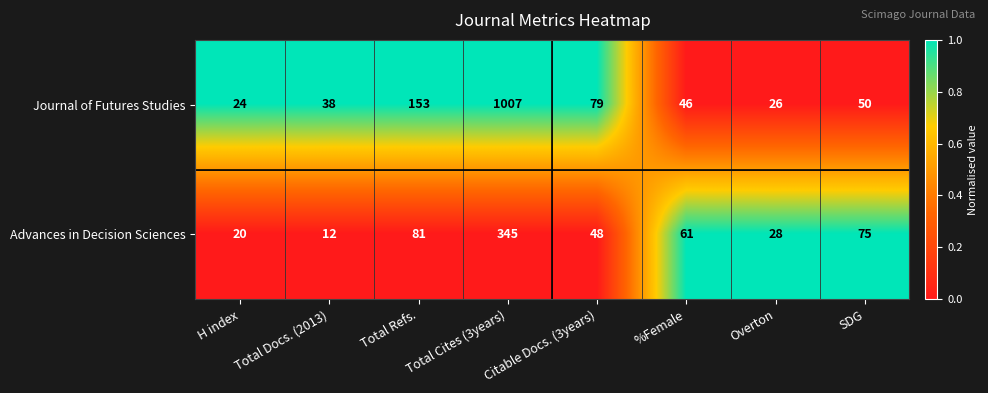

At which label is Journal of Futures Studies closest to 515?

Total Refs.